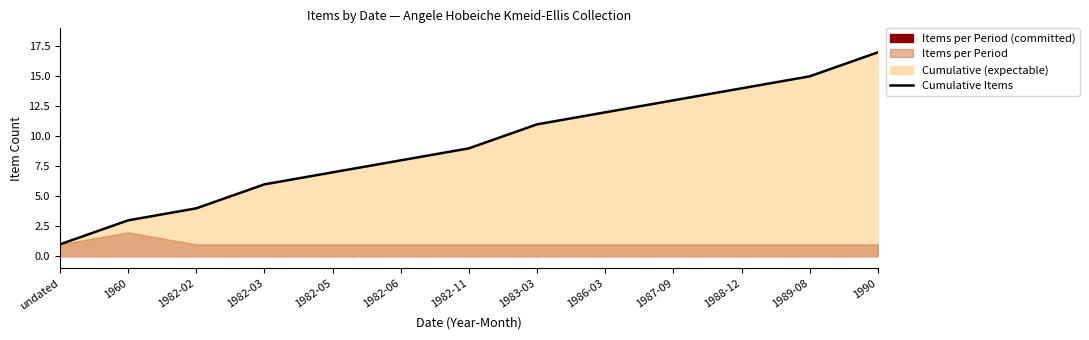

Reading left to right, what are all the values shown in this chart?

undated=1	1960=3	1982-02=4	1982-03=6	1982-05=7	1982-06=8	1982-11=9	1983-03=11	1986-03=12	1987-09=13	1988-12=14	1989-08=15	1990=17